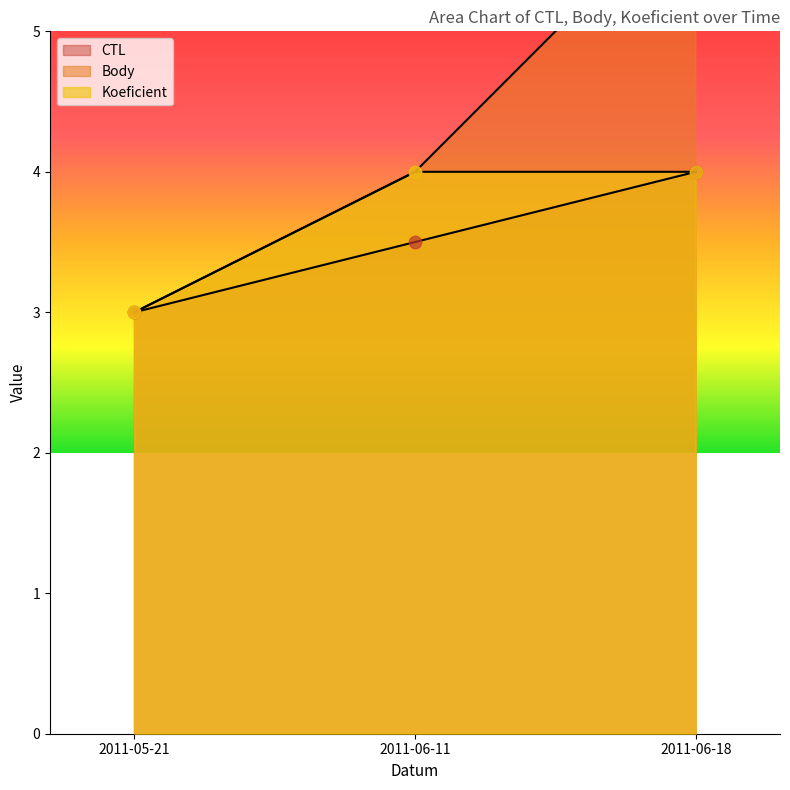

At how many categories does at least one series exceed 3?

2